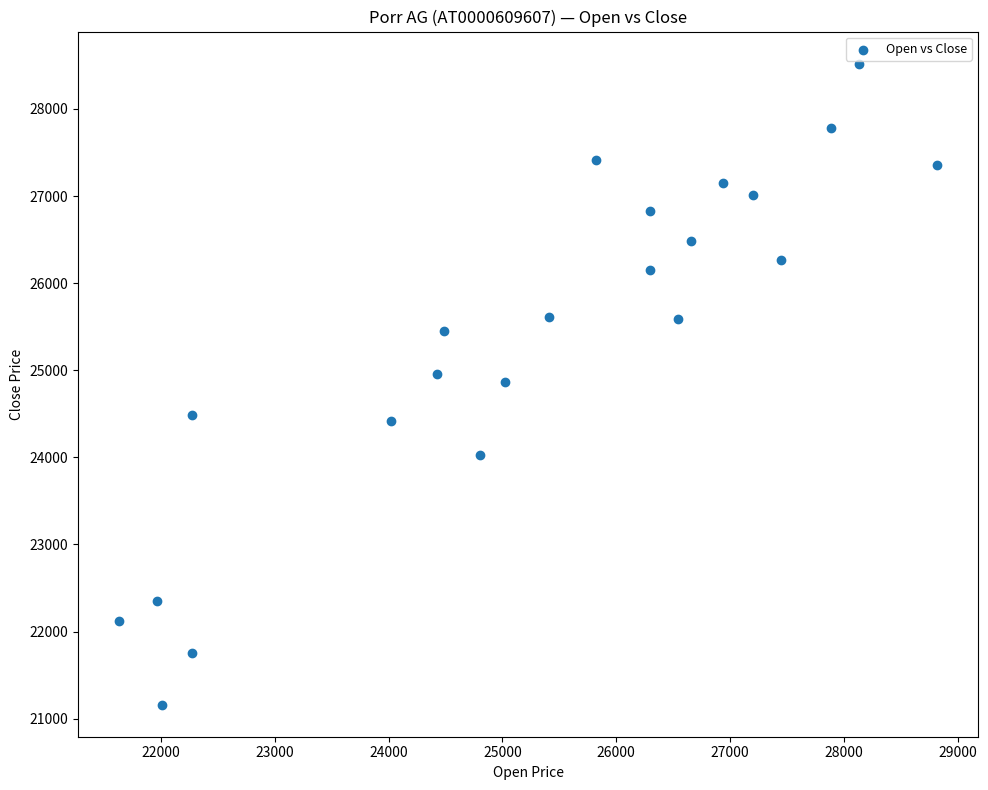

What is the range of X values (max minus min)?

7186